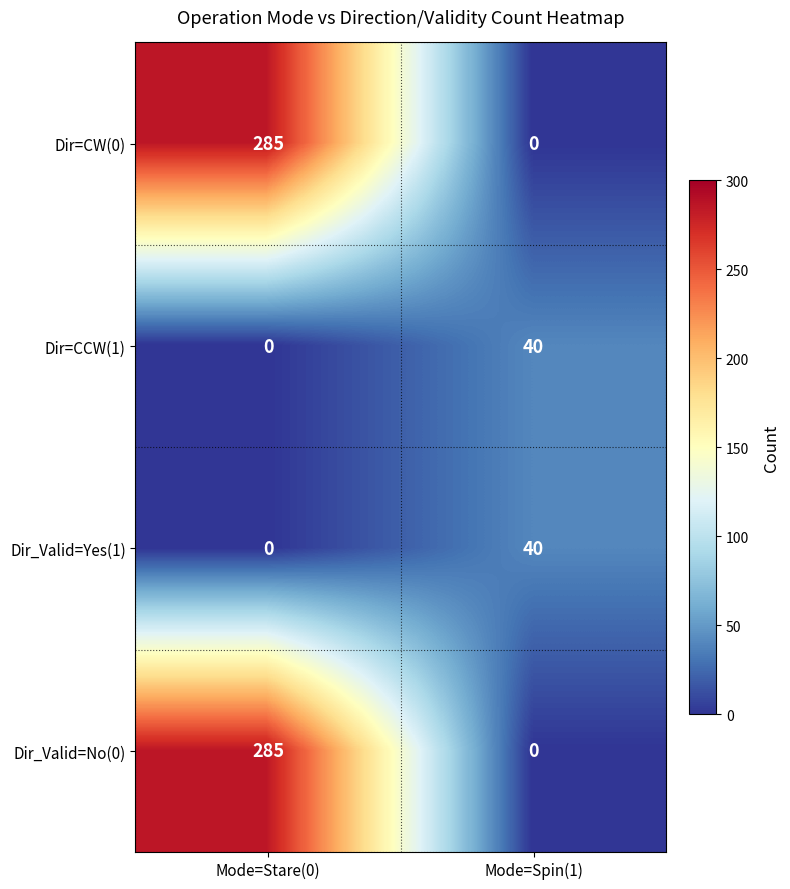

Where is Dir_Valid=No(0) nearest to the value 142?

Mode=Spin(1)